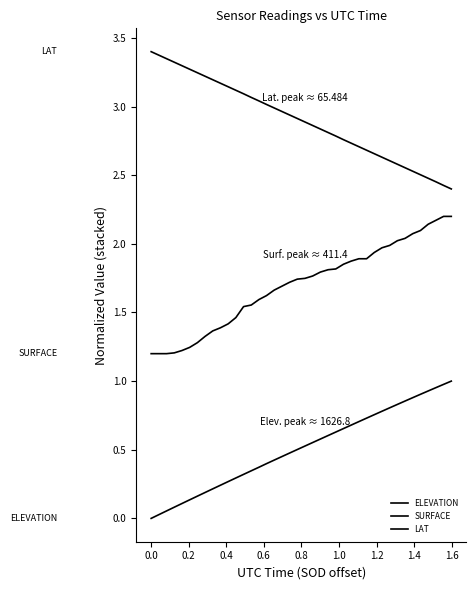

What is the value of the SURFACE point at the 17th from the left?

1.7